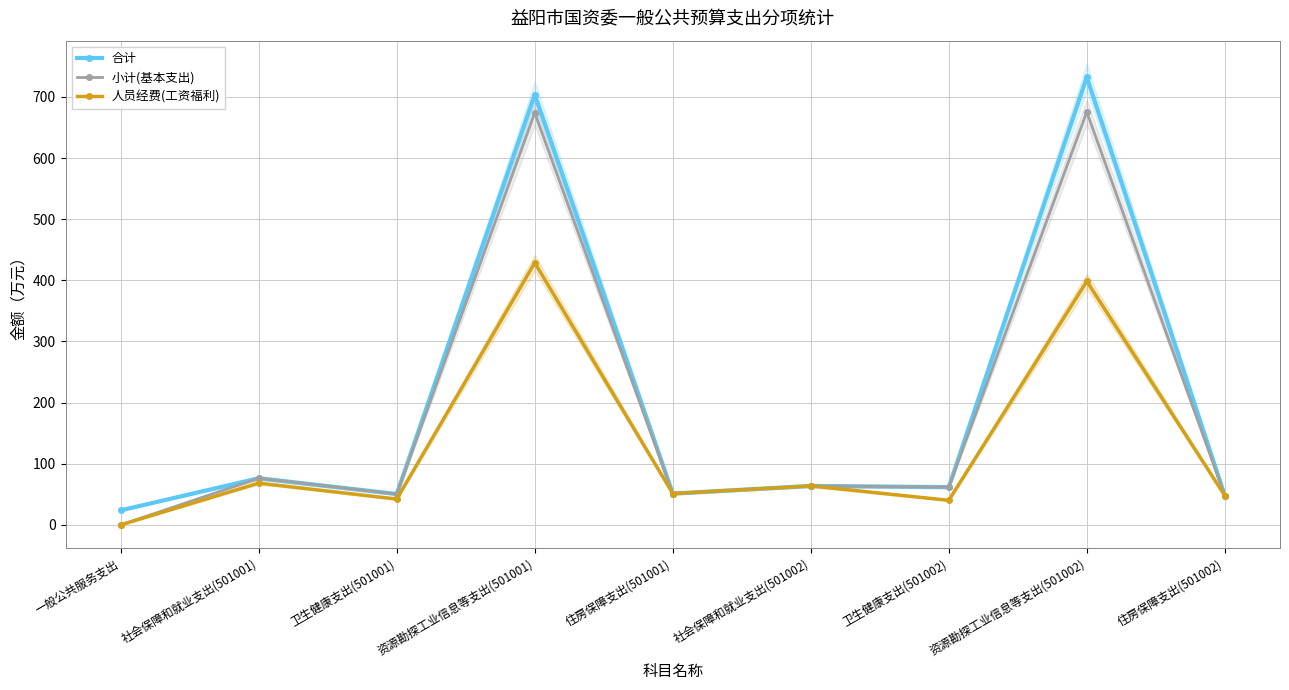

List the series in order of their overall mean, lowest first.

人员经费(工资福利), 小计(基本支出), 合计